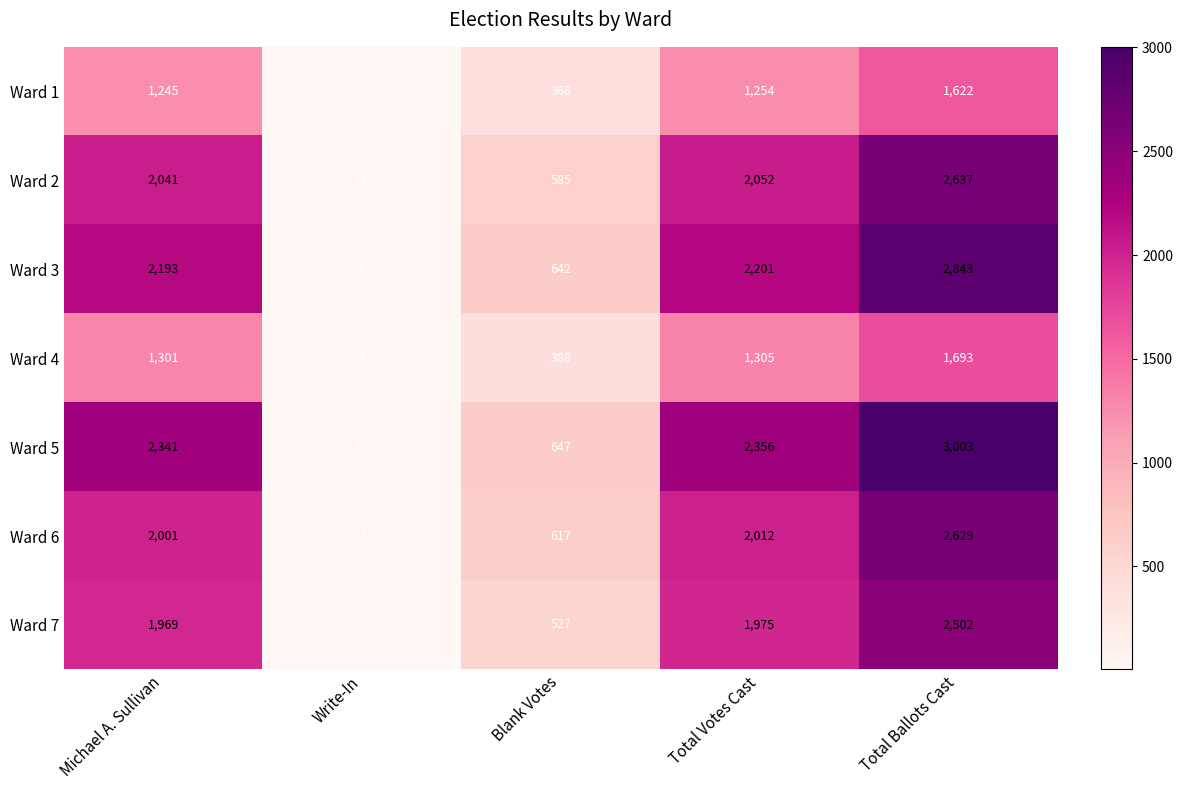

True or false: Ward 4 has a value of 1693 at Total Ballots Cast.

True